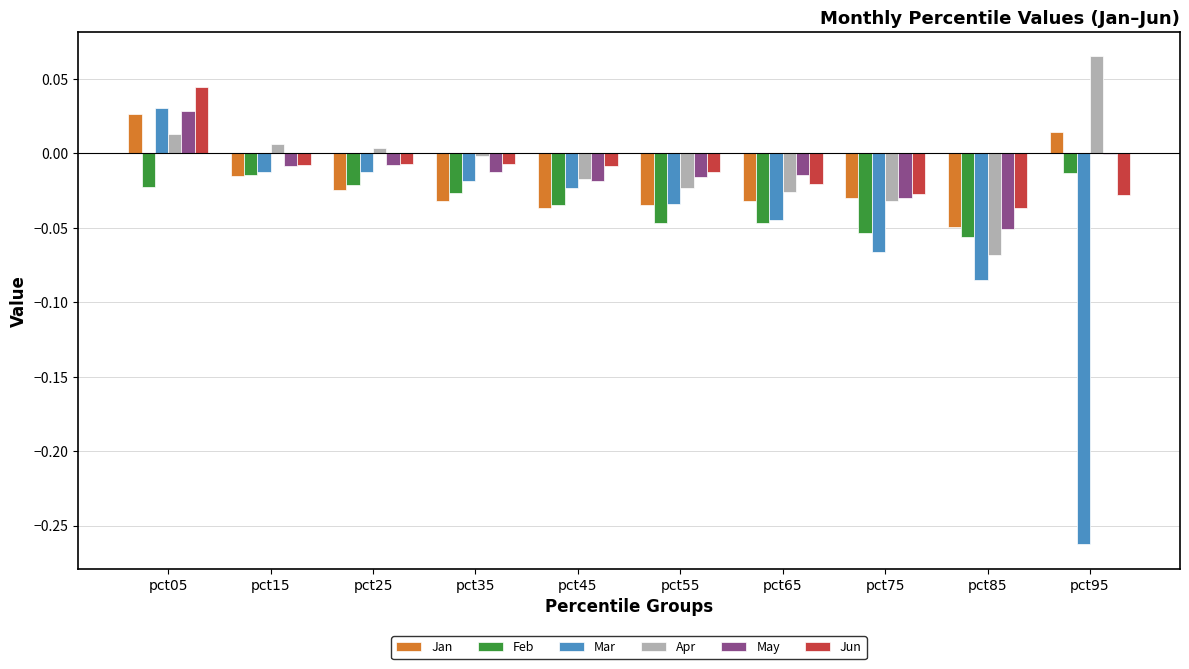

How many groups of bars are there?

10